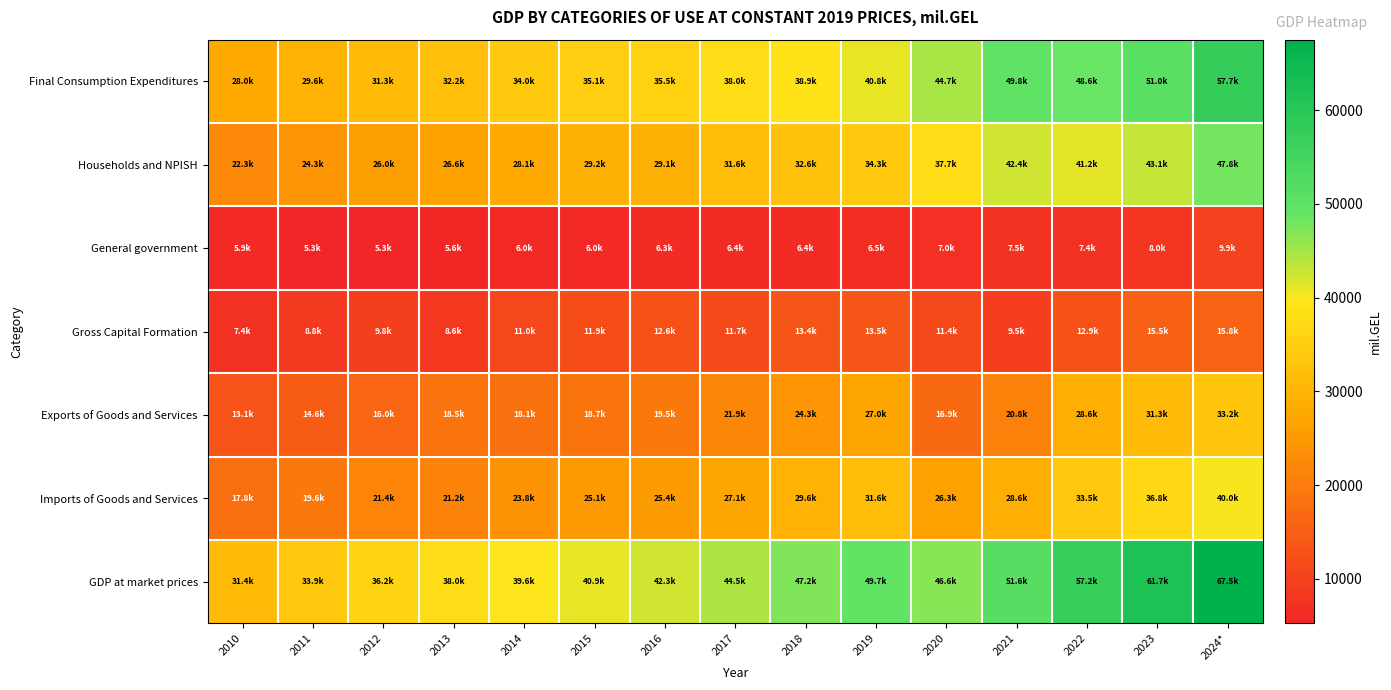

Which label corresponds to the largest value in the chart?

2024*